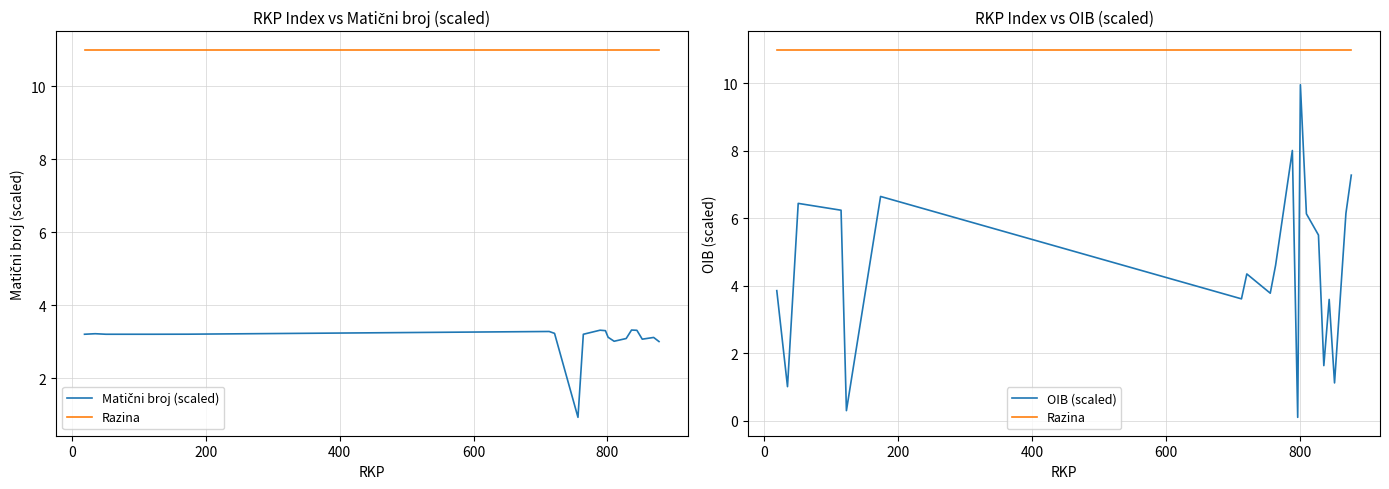

In OIB (scaled), how many points are lower than both neighbors (excluding endpoints)?

7